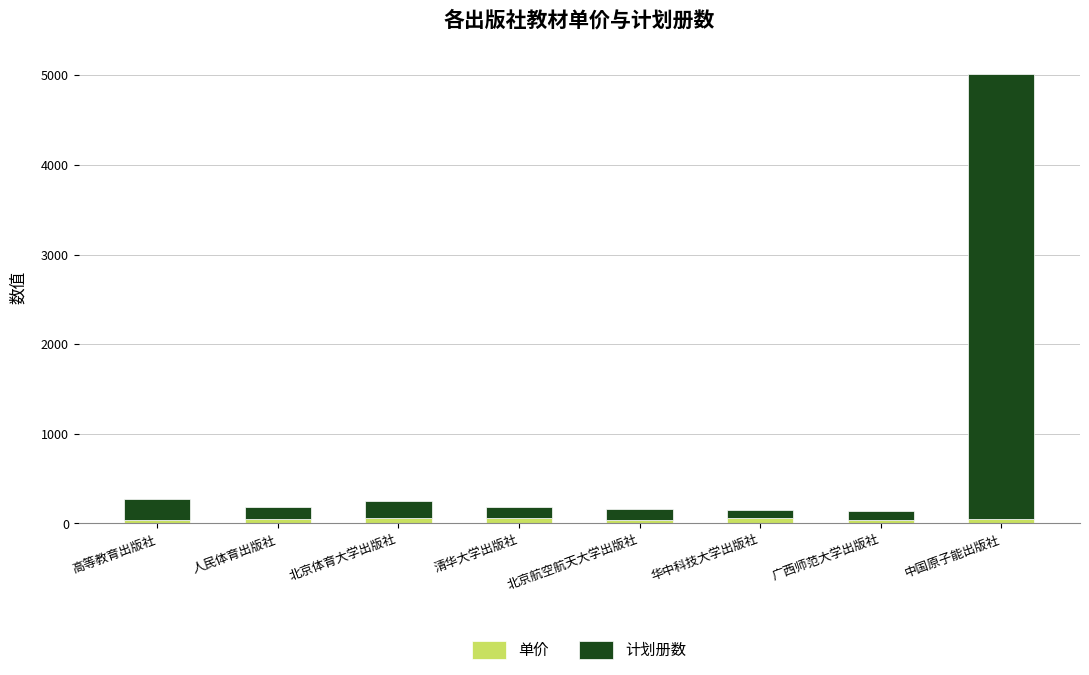

What is the sum of all 单价 values?

404.4